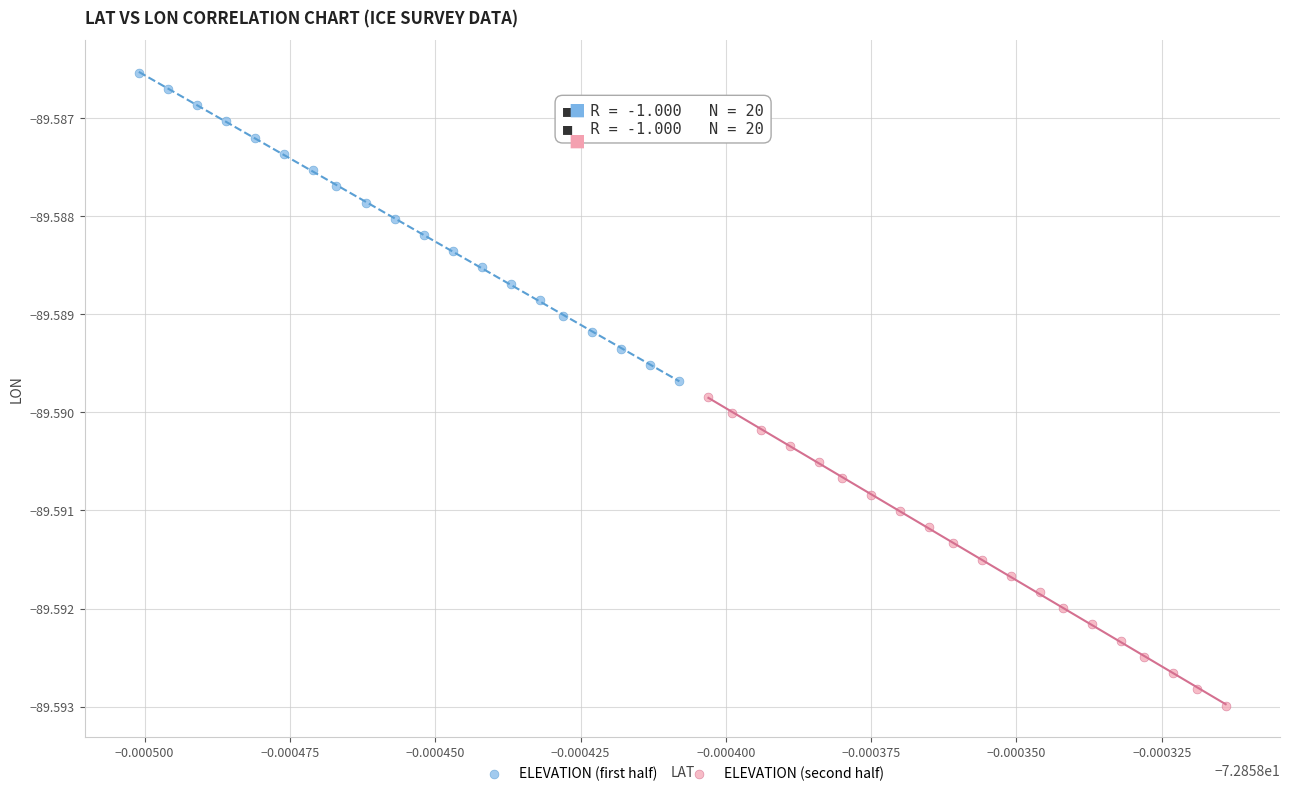

Which series reaches the minimum Y coordinate?

ELEVATION (second half)